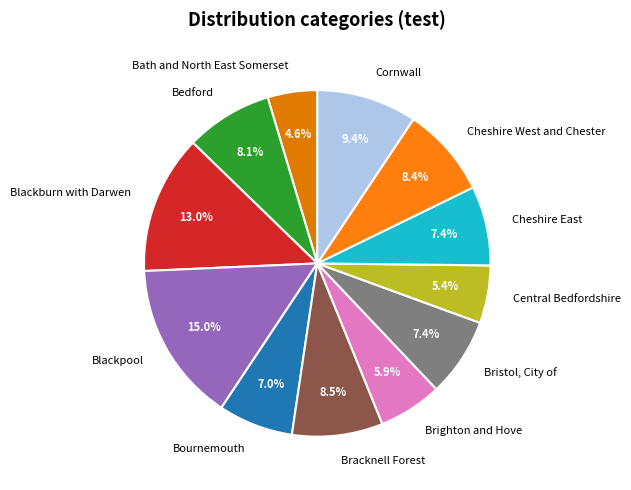

To the nearest percent, what portion does Brighton and Hove represent?

6%